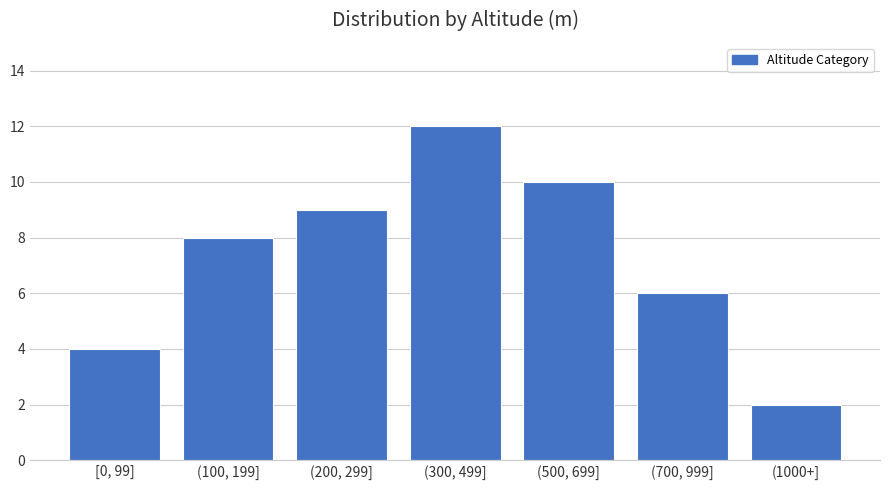

Reading right to left, extract all data points from this chart.

2	6	10	12	9	8	4